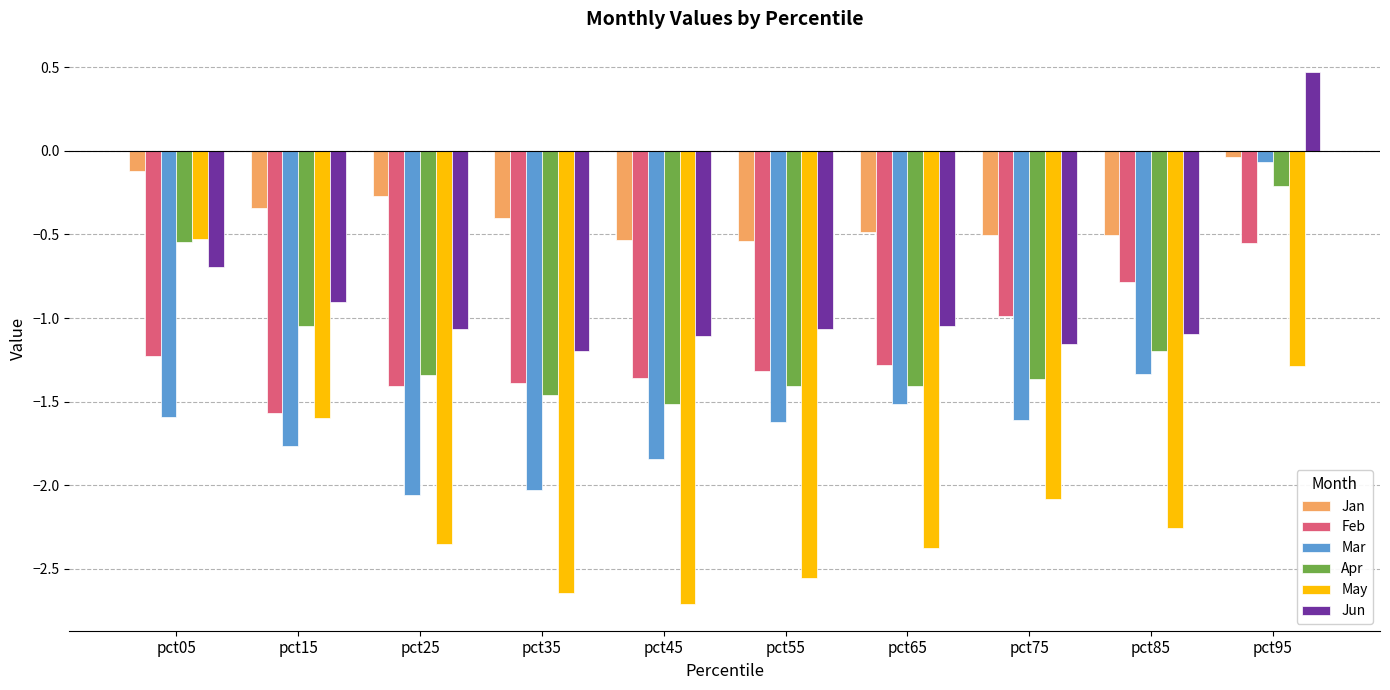

What is the maximum value for Jun?

0.5